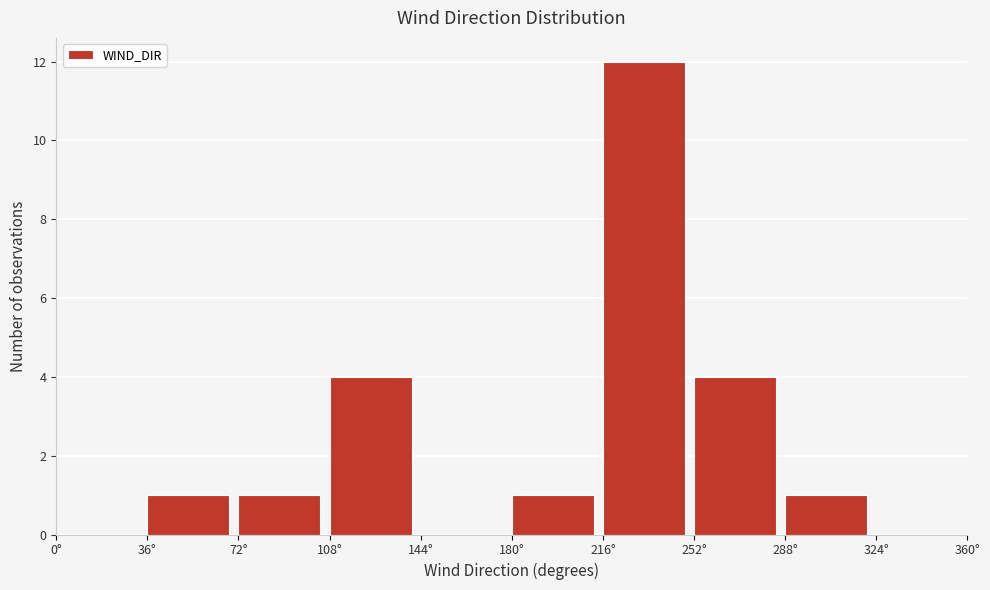

Reading left to right, list every bar in this chart as the range it spans on the x-axis followed by its height. Neither the bar edges nor the heights are printed on the chart, so give them approximately, as read against the axes.

0 to 36: 0
36 to 72: 1
72 to 108: 1
108 to 144: 4
144 to 180: 0
180 to 216: 1
216 to 252: 12
252 to 288: 4
288 to 324: 1
324 to 360: 0